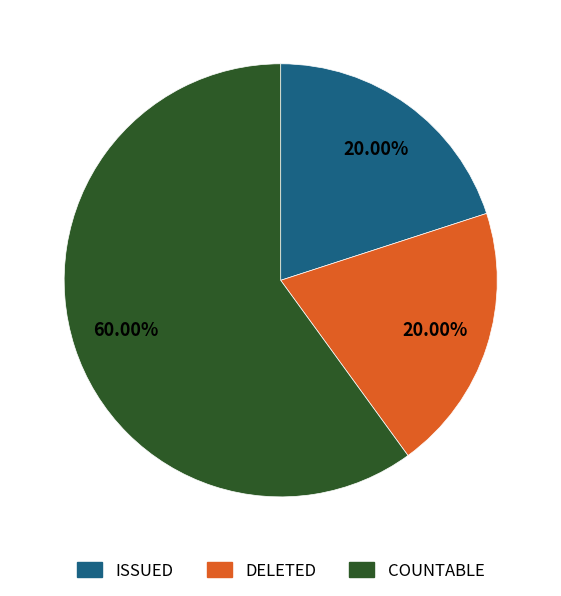

To the nearest percent, what portion does DELETED represent?

20%